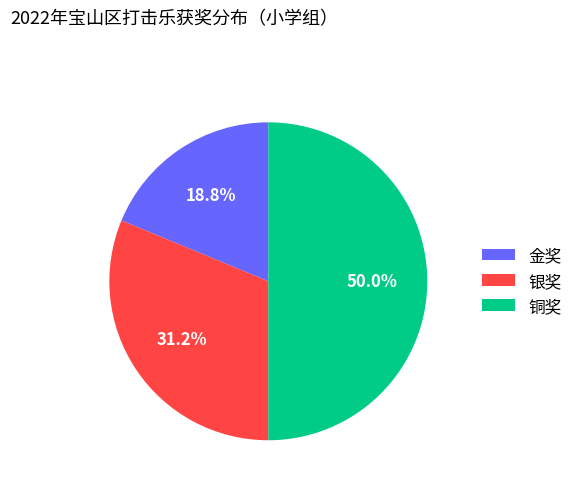

True or false: 铜奖 accounts for 37% of the total.

False